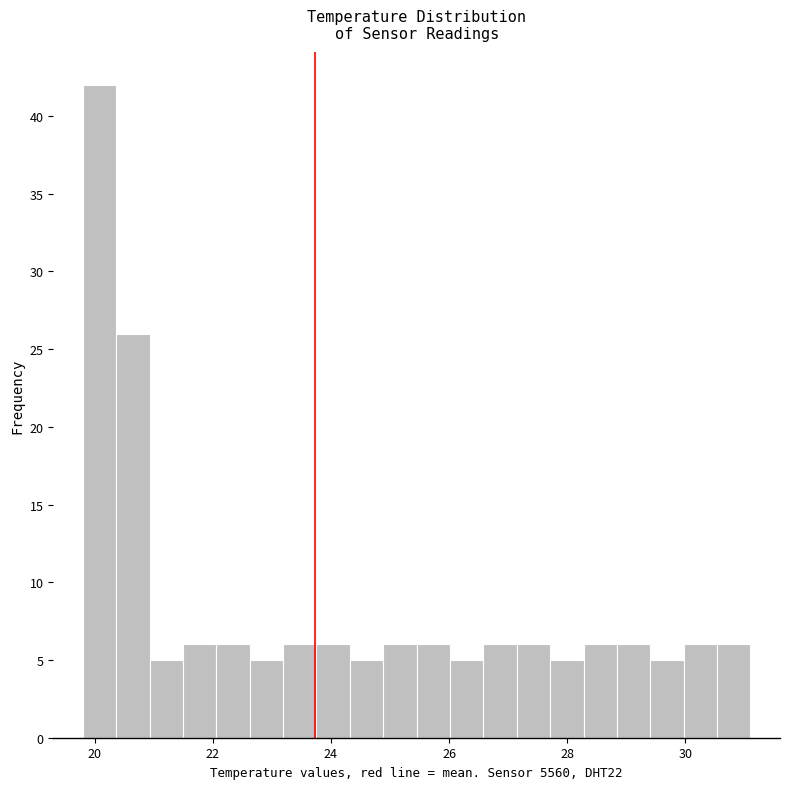

Around what value on the x-axis is the tallest bar? Give the approximate position of its centre, as read against the axis.

20.0